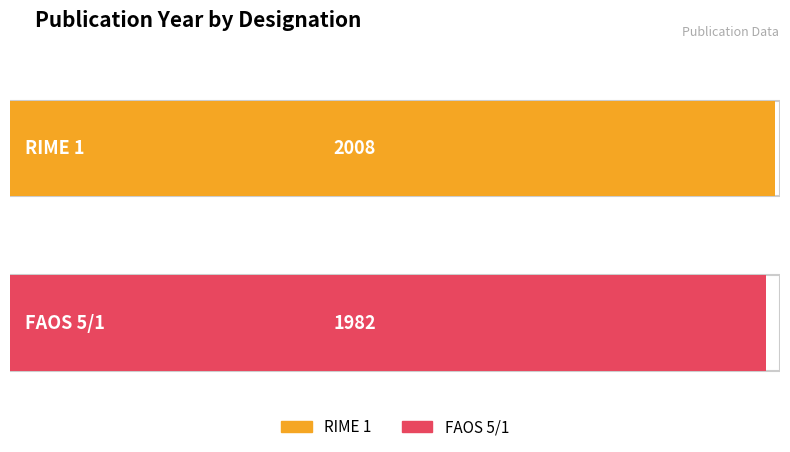

List the labels in order of value, largest first.

RIME 1, FAOS 5/1